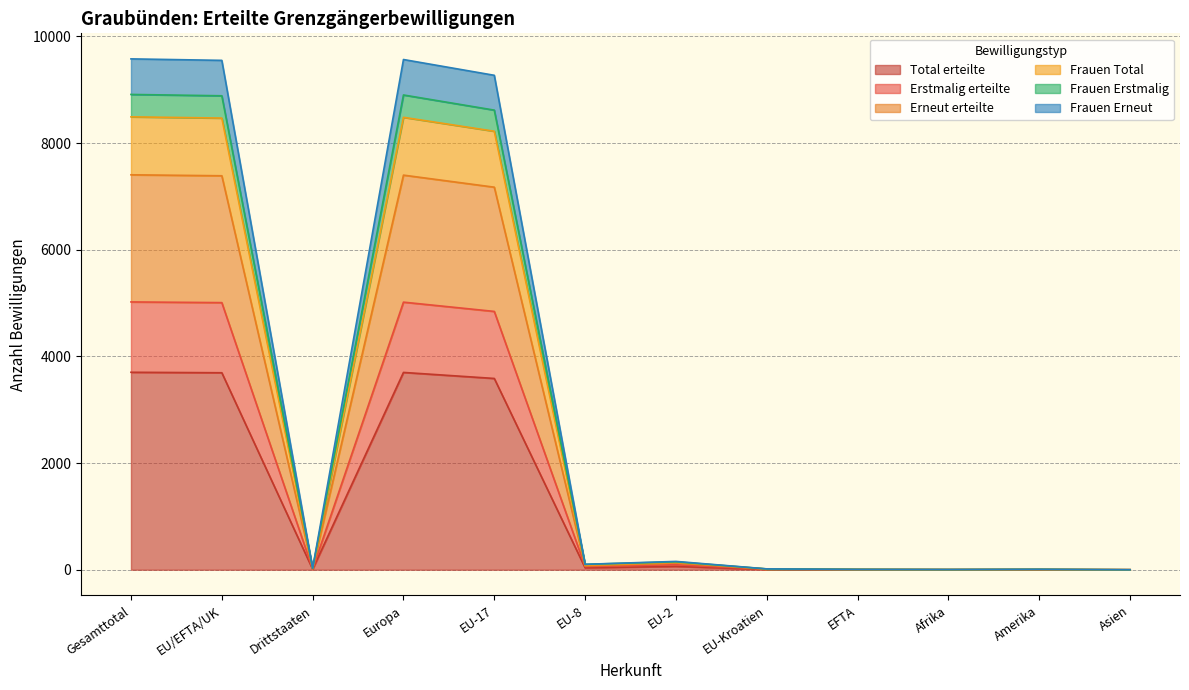

List the series in order of their peak value, lowest first.

Total erteilte, Erstmalig erteilte, Erneut erteilte, Frauen Erneut, Frauen Total, Frauen Erstmalig